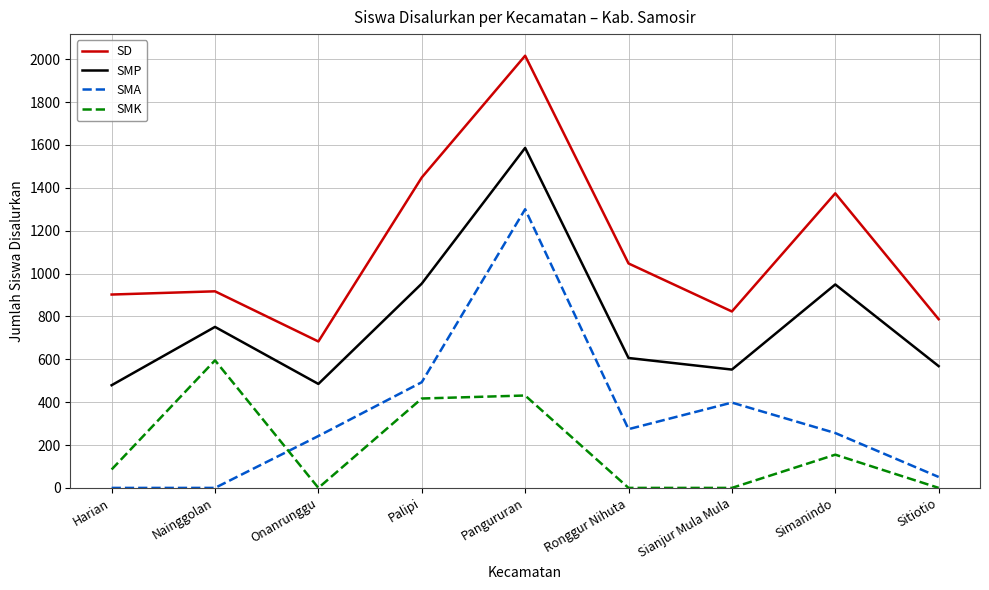

What is the difference between the highest and lowest values at Sitiotio?

787